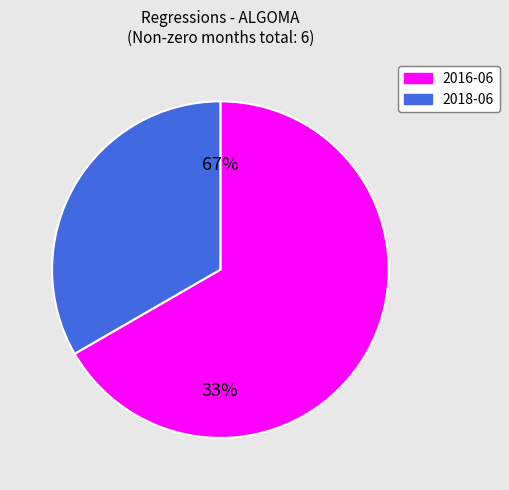

What portion of the pie excludes 2018-06?

66.7%